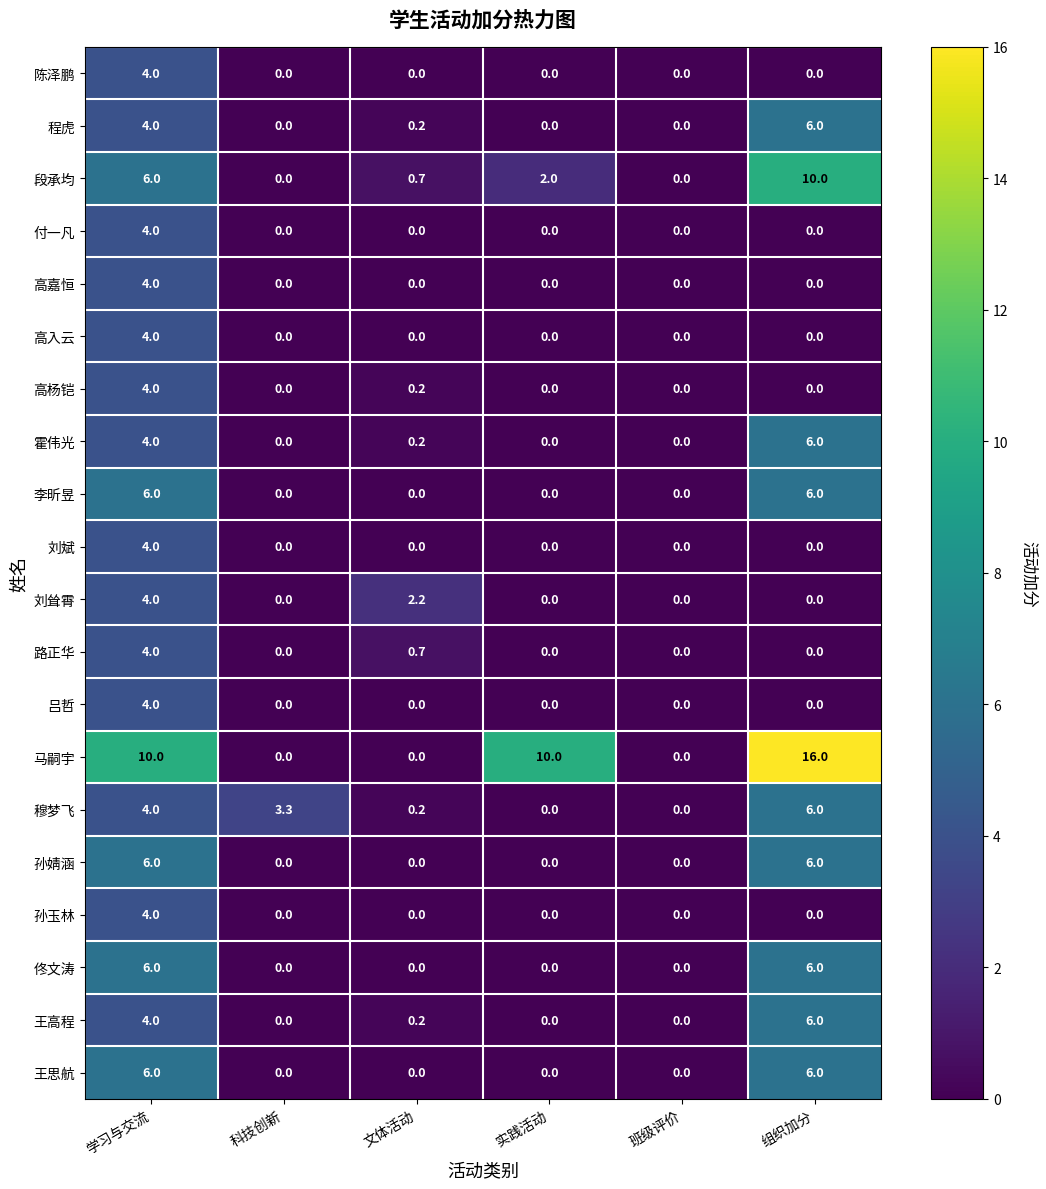

At how many categories does at least one series exceed 4?

3